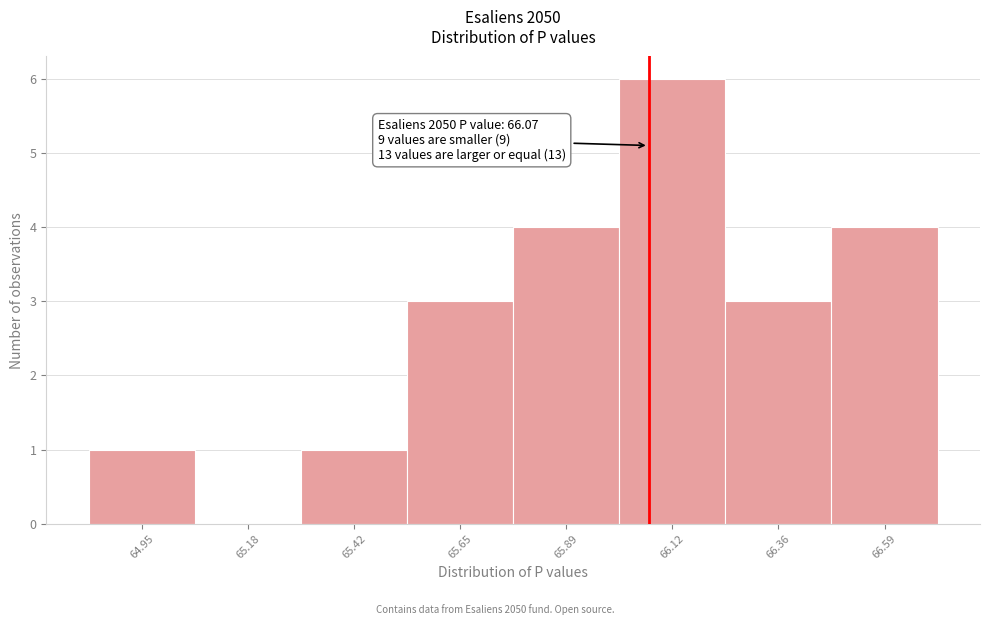

Over which range of the x-axis is the bar tallest?

66.005 to 66.240